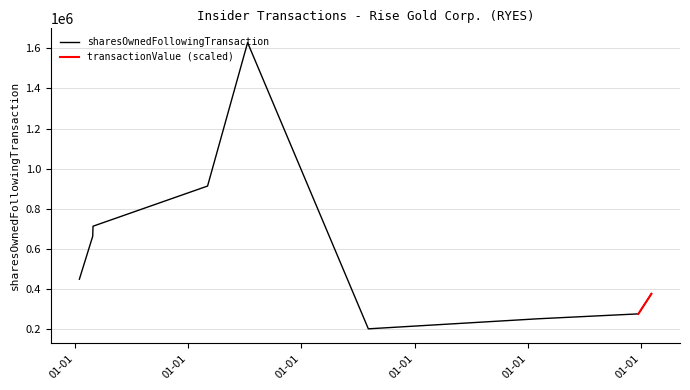

The chart shows a value of 2796274 at 2019-07-12. True or false?

False